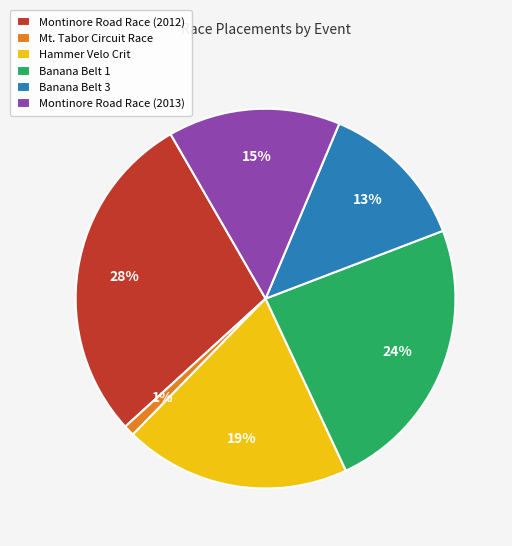

Between Montinore Road Race (2013) and Banana Belt 3, which is larger?

Montinore Road Race (2013)